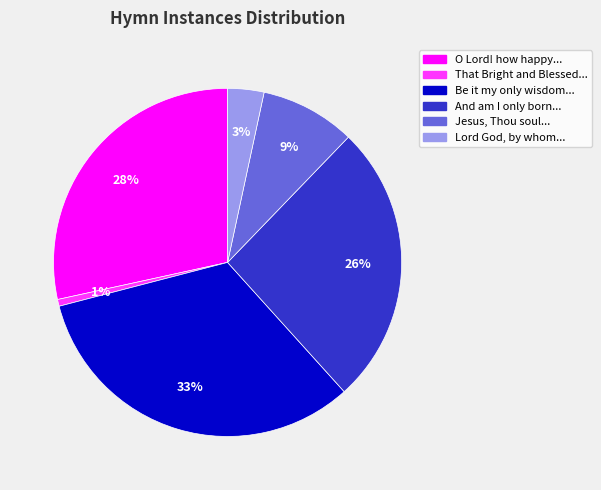

Is there any slice that represents more than half of the pie?

No